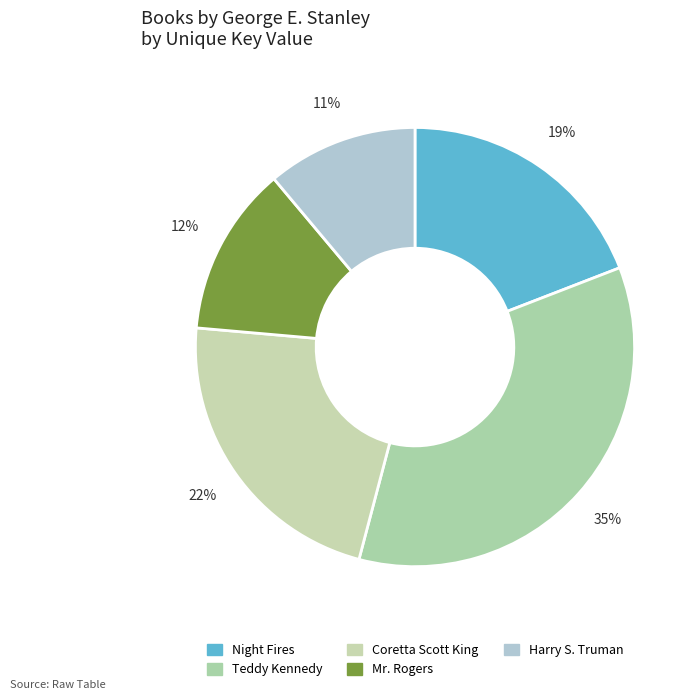

Combined, what portion of the pie is Teddy Kennedy and Night Fires?

54.1%